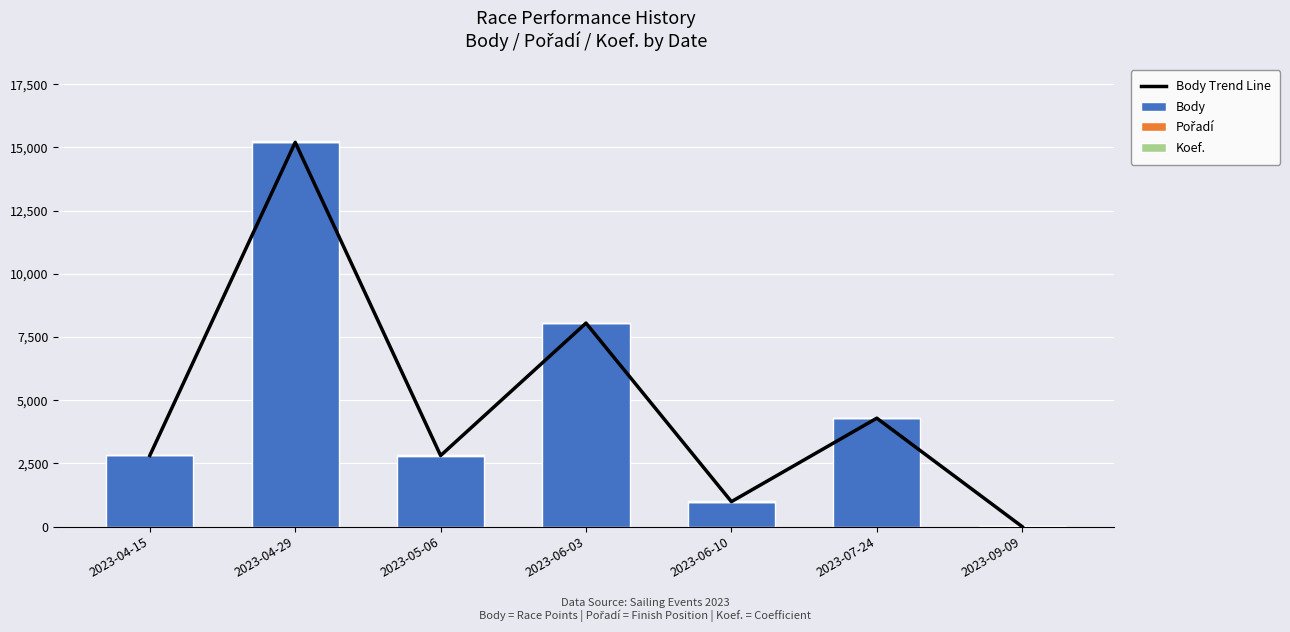

Between 2023-04-29 and 2023-04-15, which is larger?

2023-04-29